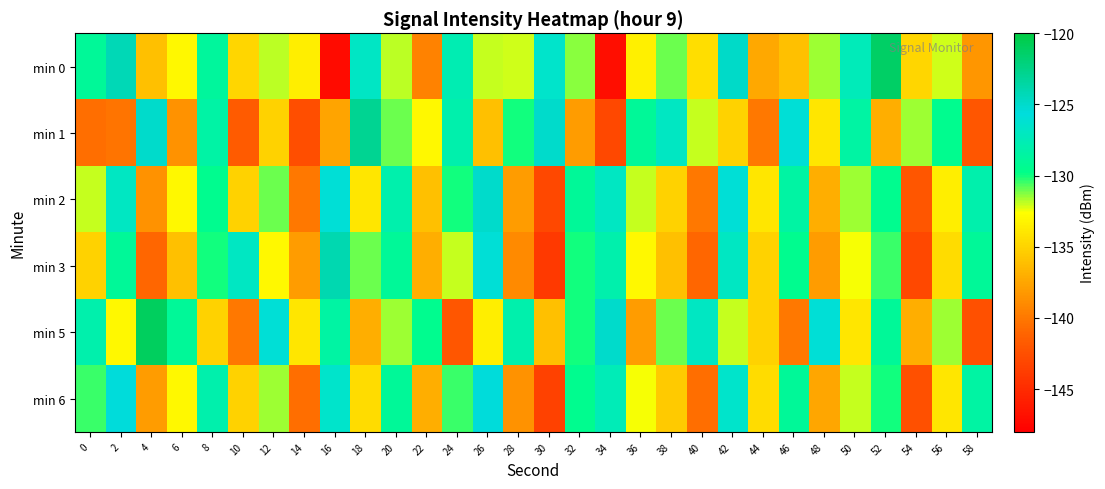

What is the total value across all series at 54?

-830.8